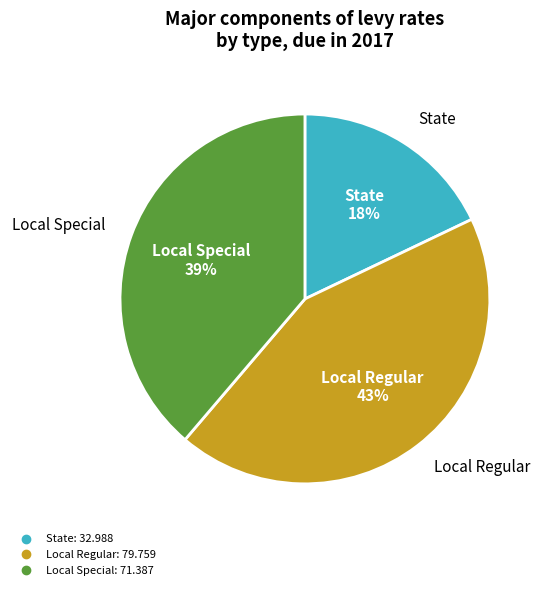

How many slices are in this pie chart?

3